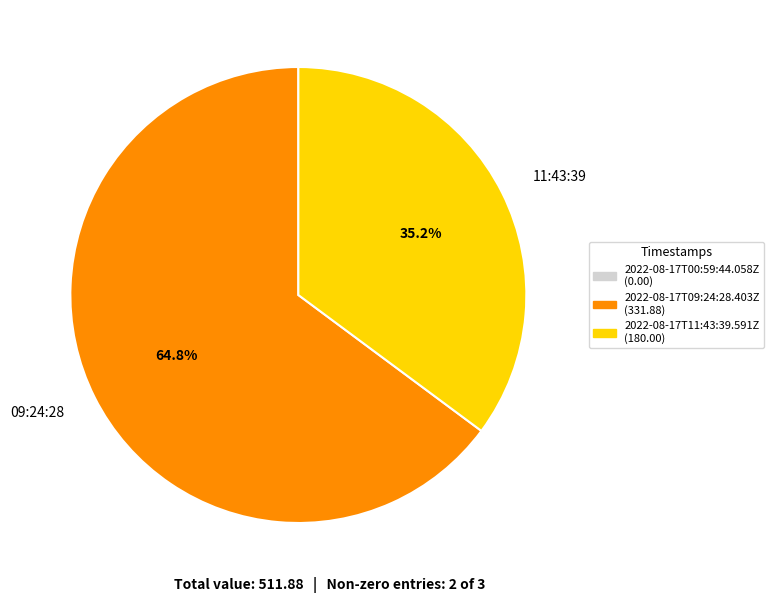

Which category has the smallest portion of the pie?

11:43:39